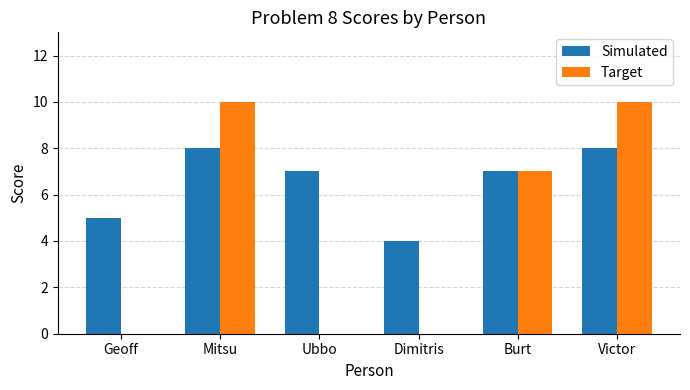

Between Geoff and Mitsu, which series saw the biggest shift?

Target